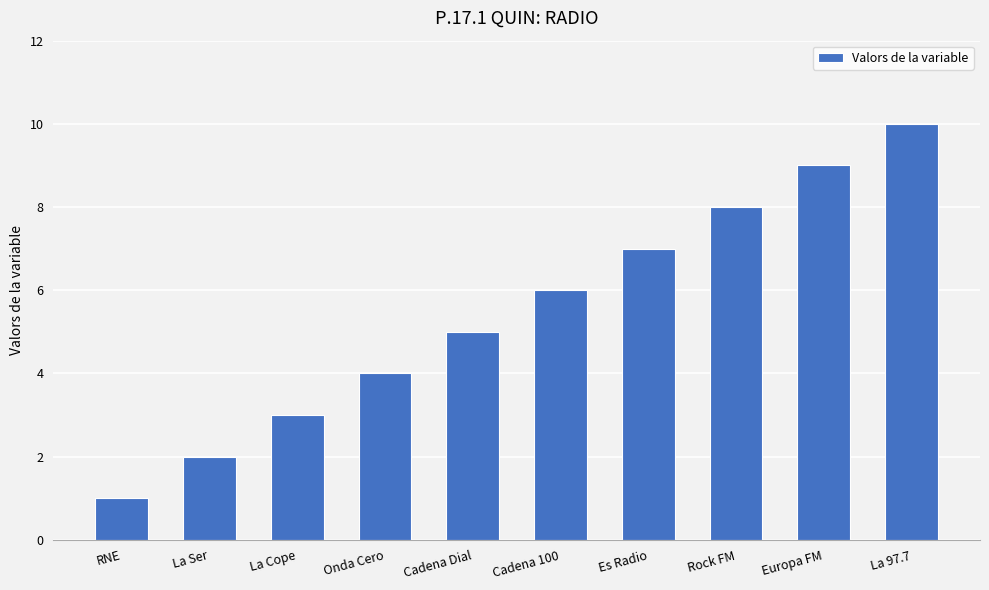

Reading left to right, what are all the values shown in this chart?

1	2	3	4	5	6	7	8	9	10